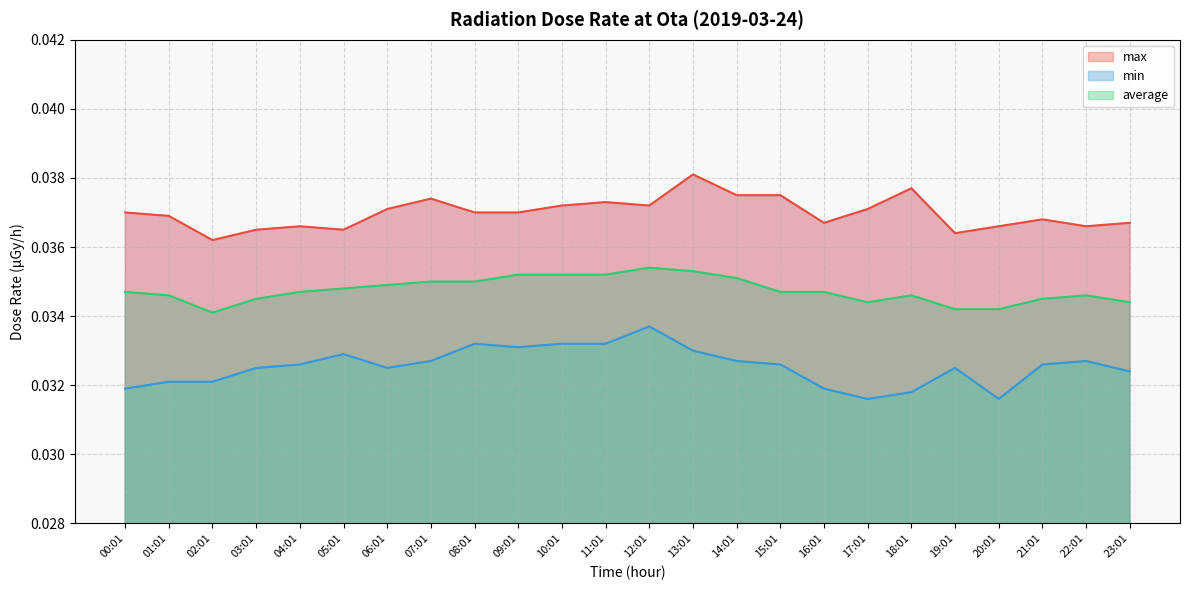

Reading left to right, list all the values displayed in this chart.

max: 00:01=0.0	01:01=0.0	02:01=0.0	03:01=0.0	04:01=0.0	05:01=0.0	06:01=0.0	07:01=0.0	08:01=0.0	09:01=0.0	10:01=0.0	11:01=0.0	12:01=0.0	13:01=0.0	14:01=0.0	15:01=0.0	16:01=0.0	17:01=0.0	18:01=0.0	19:01=0.0	20:01=0.0	21:01=0.0	22:01=0.0	23:01=0.0
min: 00:01=0.0	01:01=0.0	02:01=0.0	03:01=0.0	04:01=0.0	05:01=0.0	06:01=0.0	07:01=0.0	08:01=0.0	09:01=0.0	10:01=0.0	11:01=0.0	12:01=0.0	13:01=0.0	14:01=0.0	15:01=0.0	16:01=0.0	17:01=0.0	18:01=0.0	19:01=0.0	20:01=0.0	21:01=0.0	22:01=0.0	23:01=0.0
average: 00:01=0.0	01:01=0.0	02:01=0.0	03:01=0.0	04:01=0.0	05:01=0.0	06:01=0.0	07:01=0.0	08:01=0.0	09:01=0.0	10:01=0.0	11:01=0.0	12:01=0.0	13:01=0.0	14:01=0.0	15:01=0.0	16:01=0.0	17:01=0.0	18:01=0.0	19:01=0.0	20:01=0.0	21:01=0.0	22:01=0.0	23:01=0.0